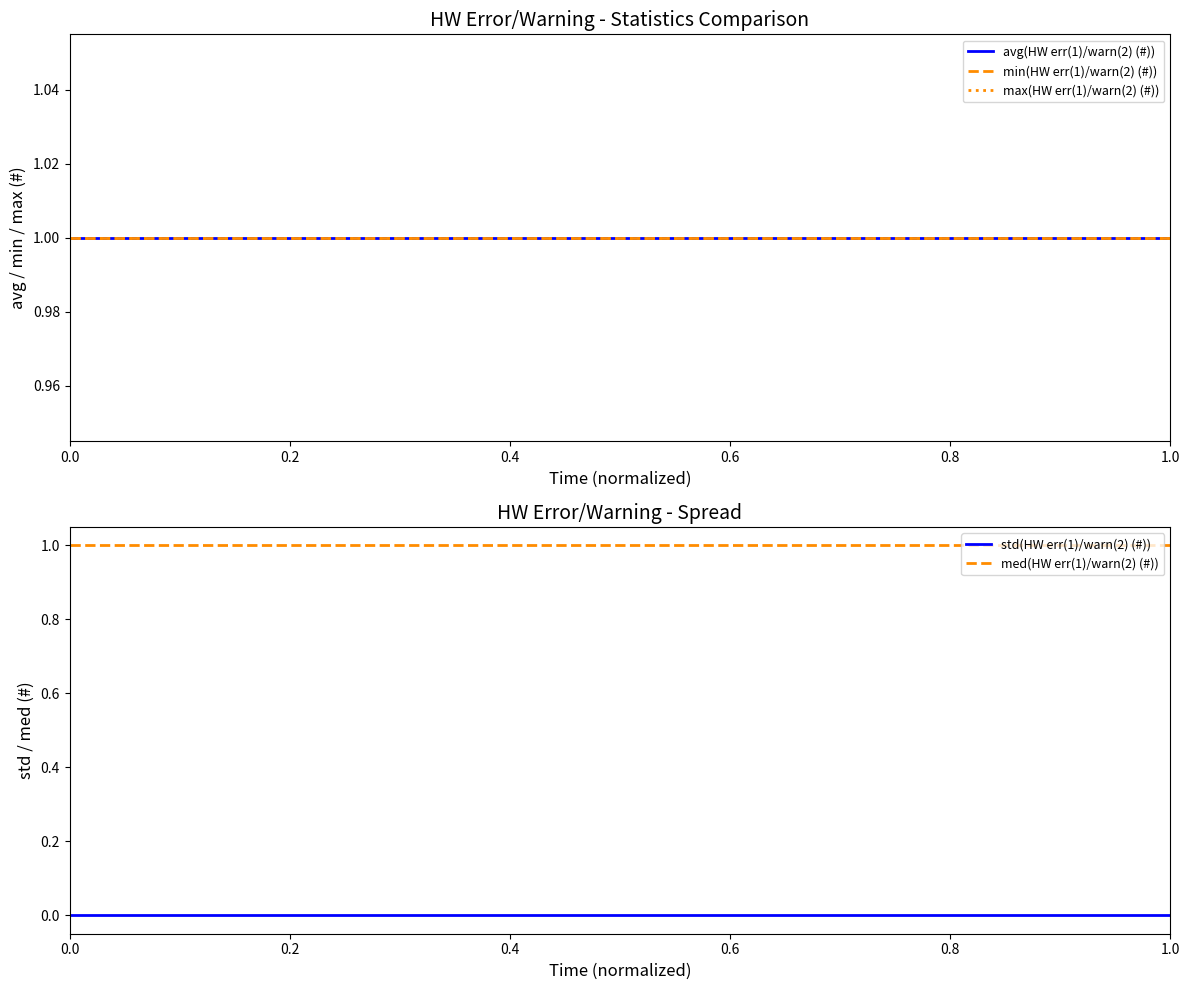

True or false: med(HW err(1)/warn(2) (#)) and std(HW err(1)/warn(2) (#)) cross at least once.

False